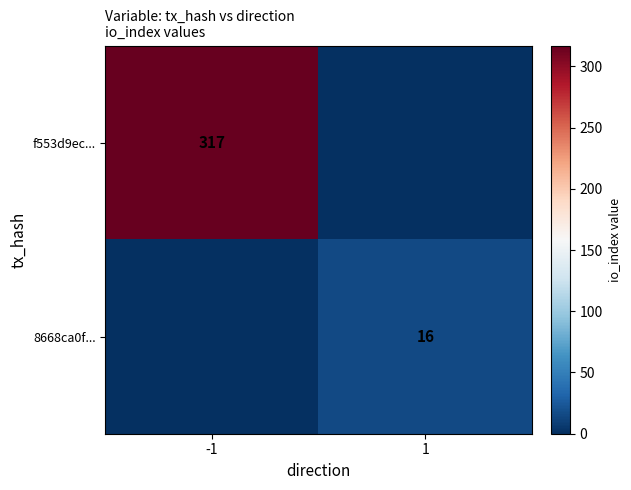

The value of 8668ca0f... at 1 is 24. True or false?

False